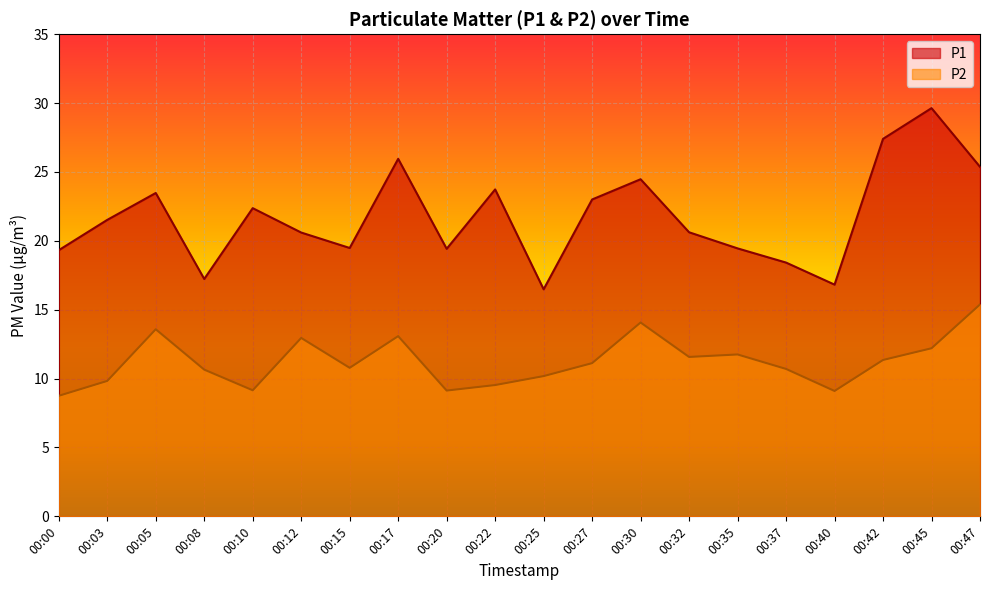

What is the difference between the highest and lowest values at 00:45?

17.4